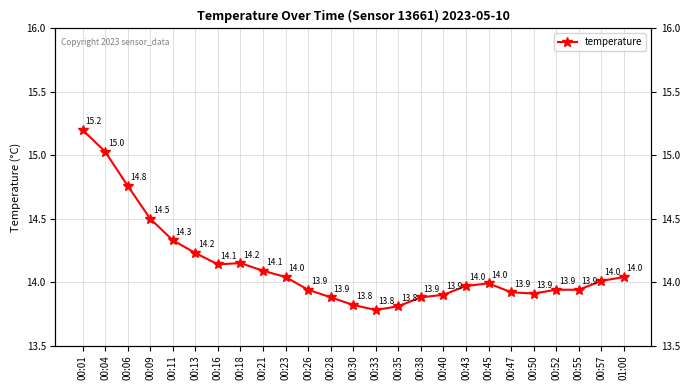

What is the sum of all values?

353.2